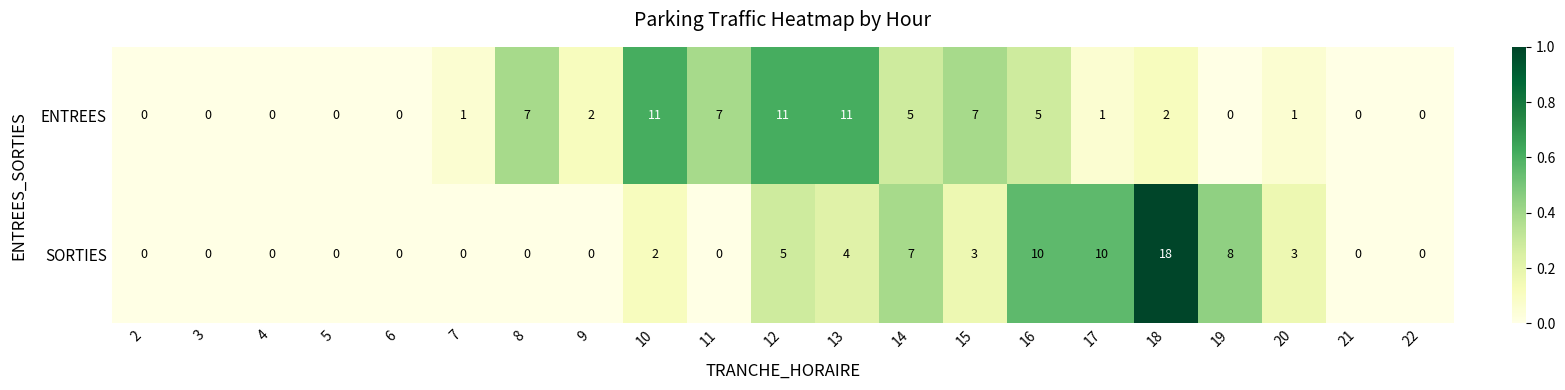

What is the maximum value for ENTREES?

11